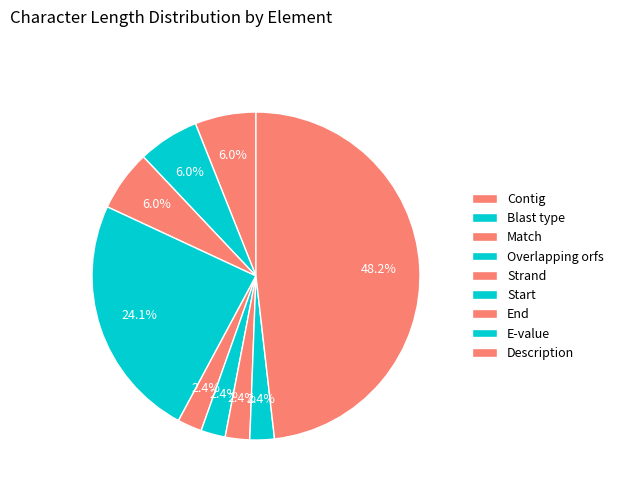

How many slices are in this pie chart?

9